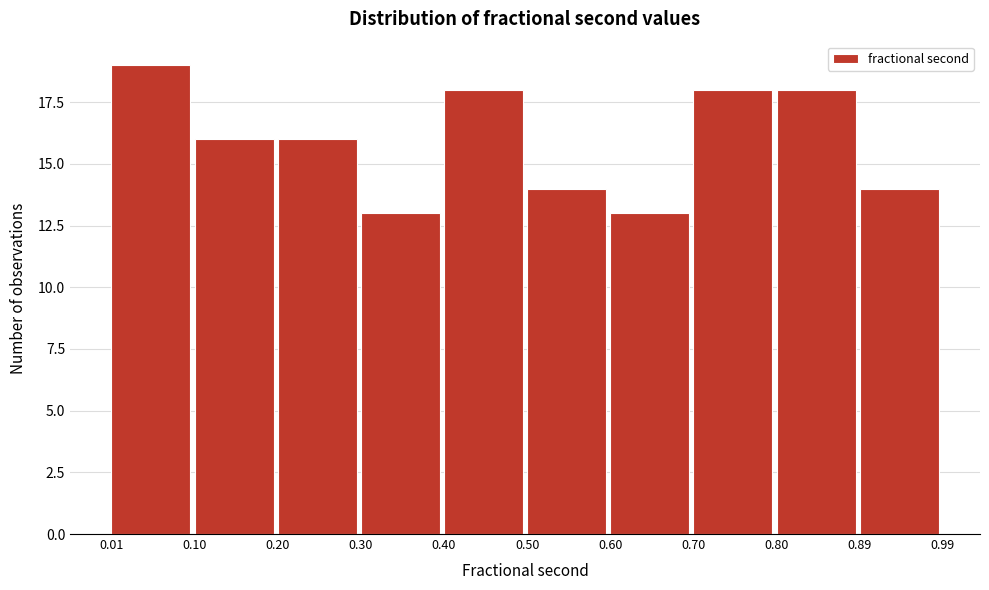

Which range on the x-axis has the tallest bar?

0.01 to 0.10